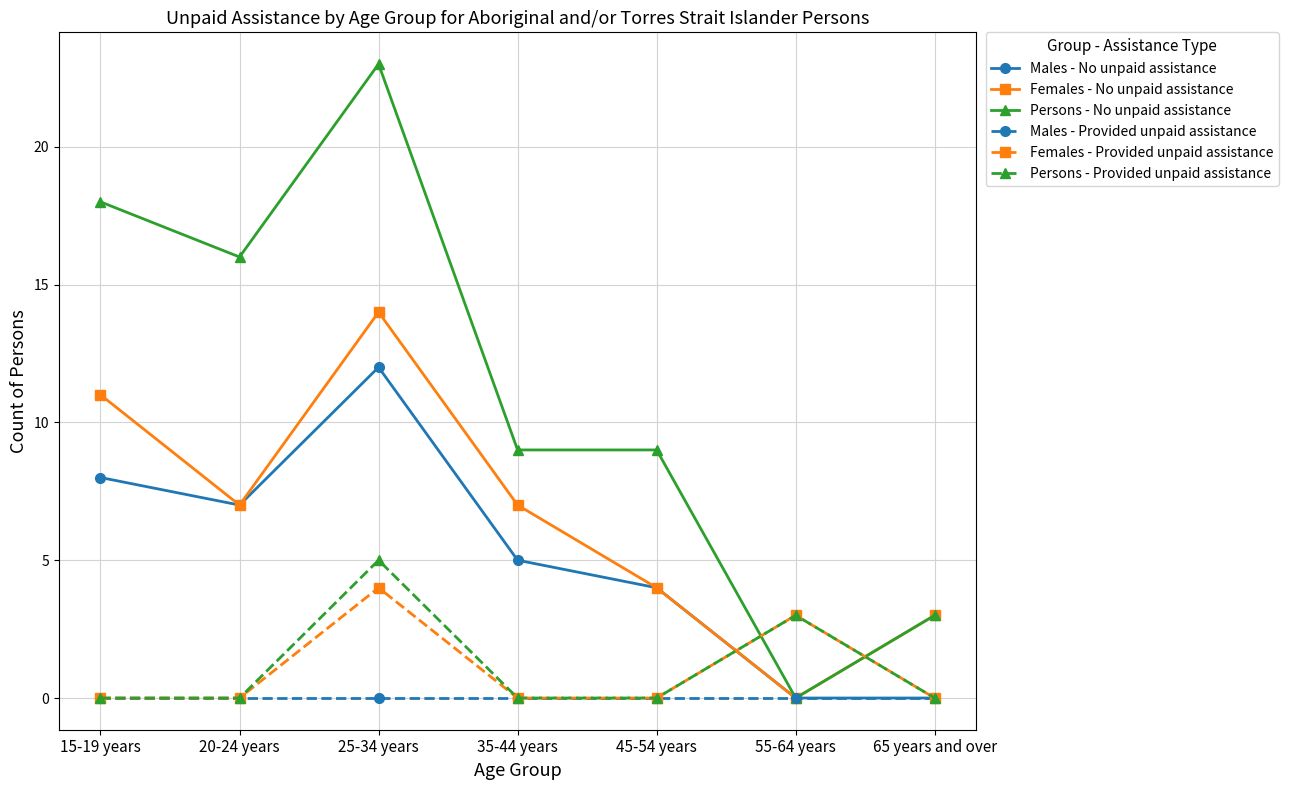

Which series has the widest spread of values?

Persons - No unpaid assistance